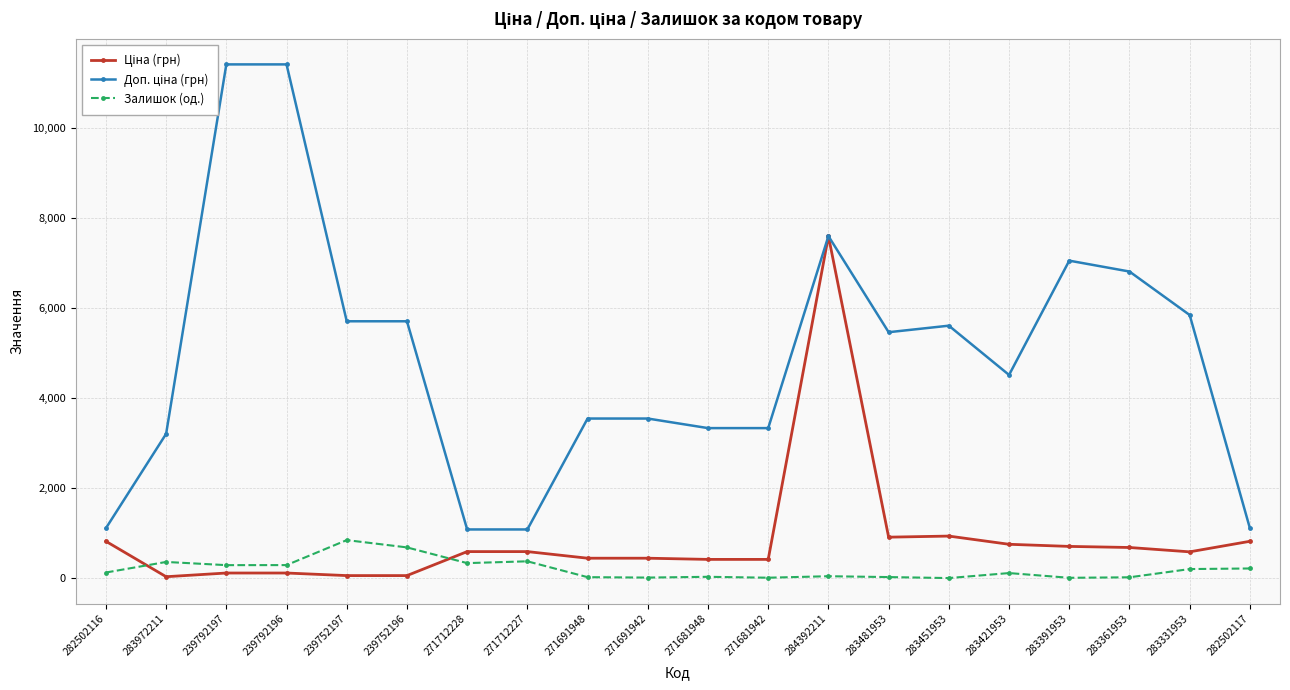

Count the number of categories in the chart.

20